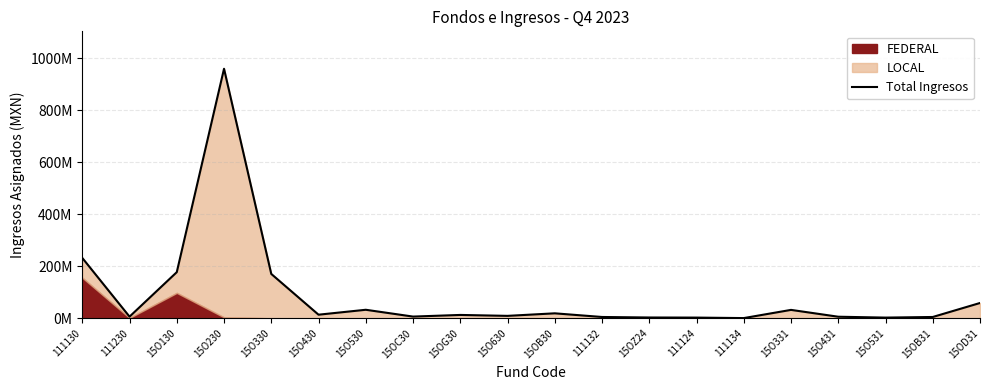

Rank the categories by value from lowest to highest.

111134, 15O531, 111124, 15OZ24, 111132, 15OB31, 15O431, 111230, 15OC30, 15O630, 15OG30, 15O430, 15OB30, 15O331, 15O530, 15OD31, 15O330, 15O130, 111130, 15O230